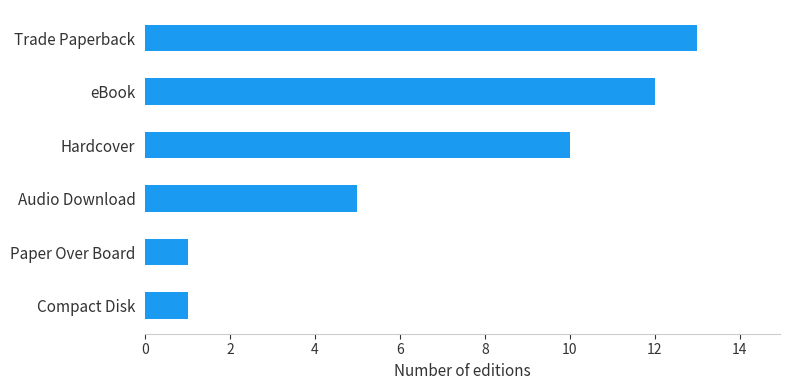

What is the average value?

7